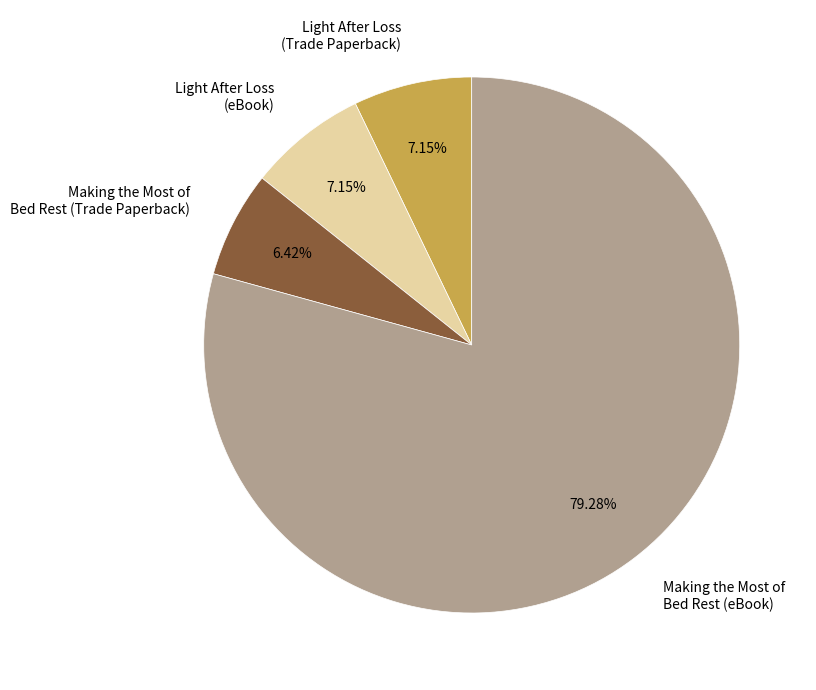

True or false: Making the Most of Bed Rest (Trade Paperback) accounts for 6% of the total.

True